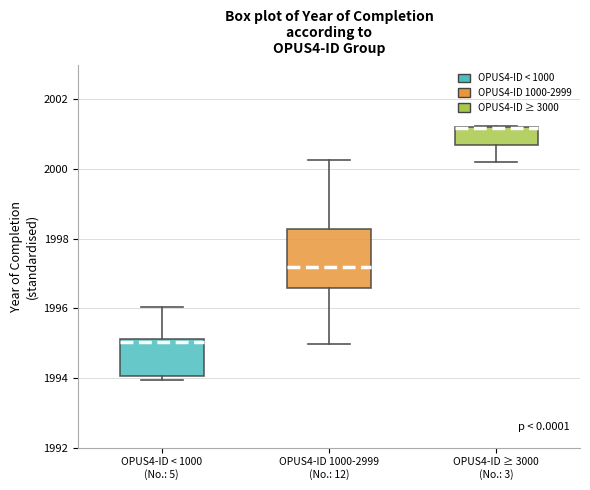

Reading left to right, transcribe this box plot: for each box, give where its median line is, the range the box spans, and where its two whiskers end, as read against the y-axis. The values are not printed on the chart, so give them approximately, as read against the axis.

OPUS4-ID < 1000 (No.: 5): median 1995.0, box 1994.0 to 1995.2, whiskers 1994.0 (just below the box's lower edge) to 1996.0
OPUS4-ID 1000-2999 (No.: 12): median 1997.2, box 1996.6 to 1998.2, whiskers 1995.0 to 2000.2
OPUS4-ID ≥ 3000 (No.: 3): median 2001.2 (drawn on the box's upper edge), box 2000.6 to 2001.2, whiskers 2000.2 to 2001.2